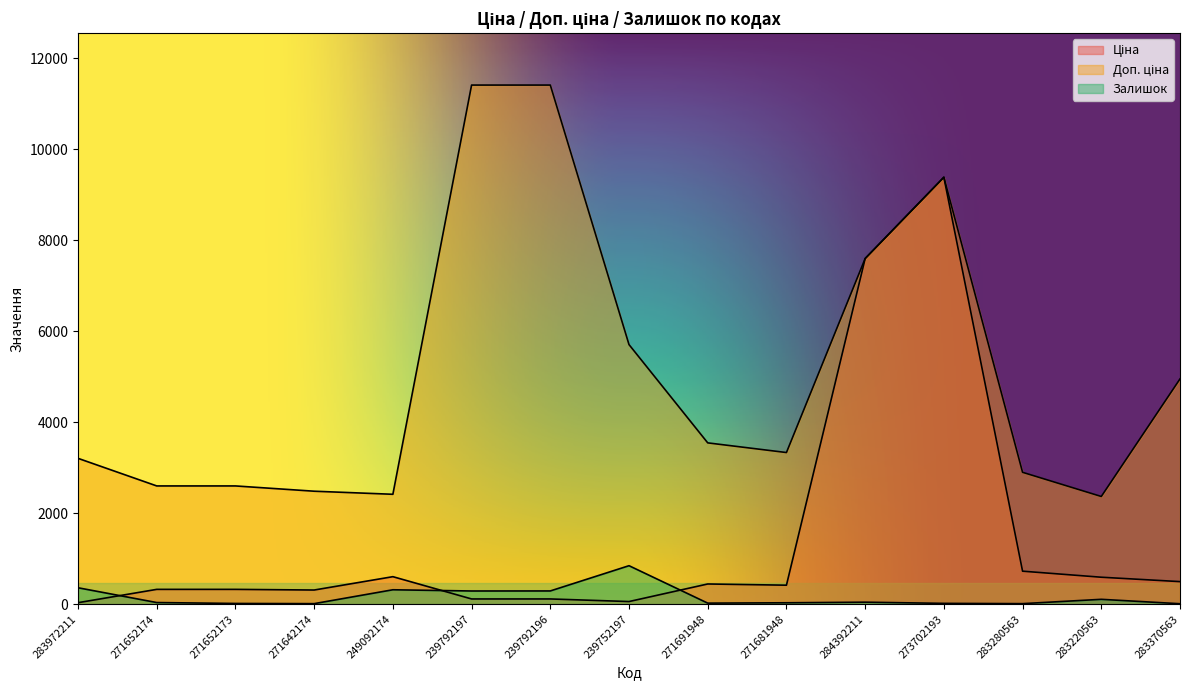

What value does the Доп. ціна series have at 271681948?

3332.5